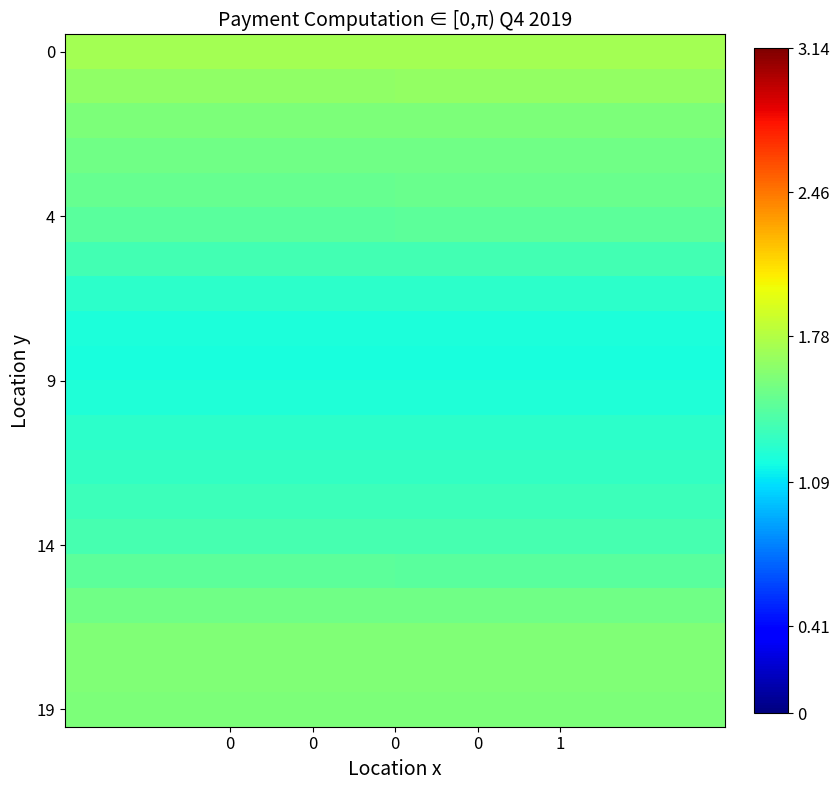

What is the maximum value shown in the chart?

1.7